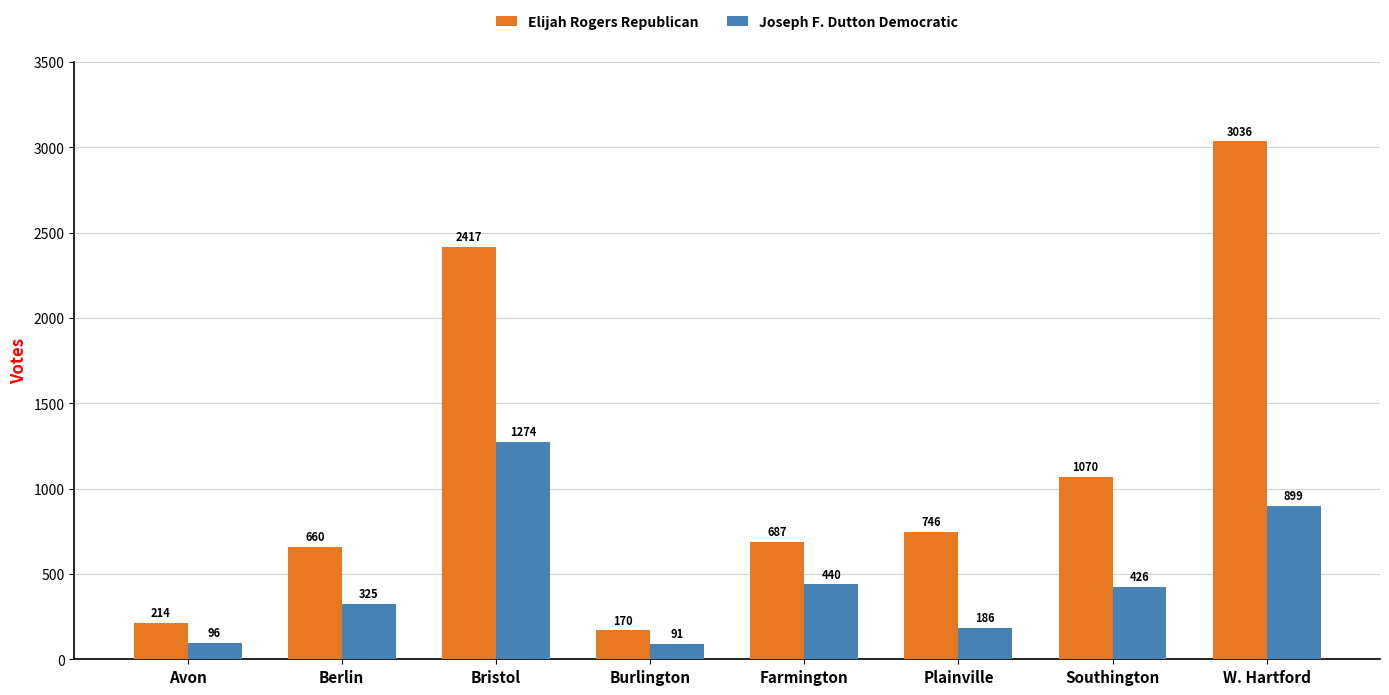

Between Plainville and Southington, which series saw the biggest shift?

Elijah Rogers Republican